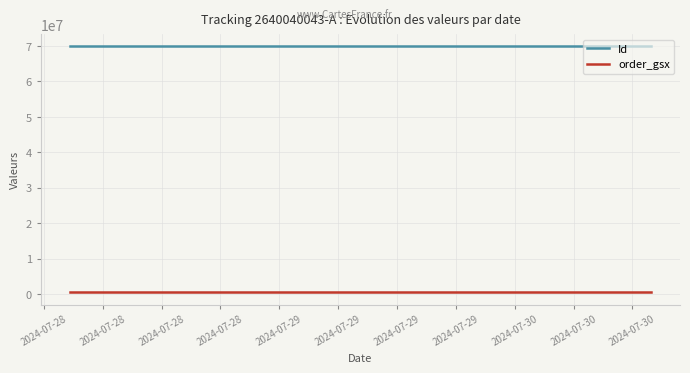

Which series has the widest spread of values?

Id